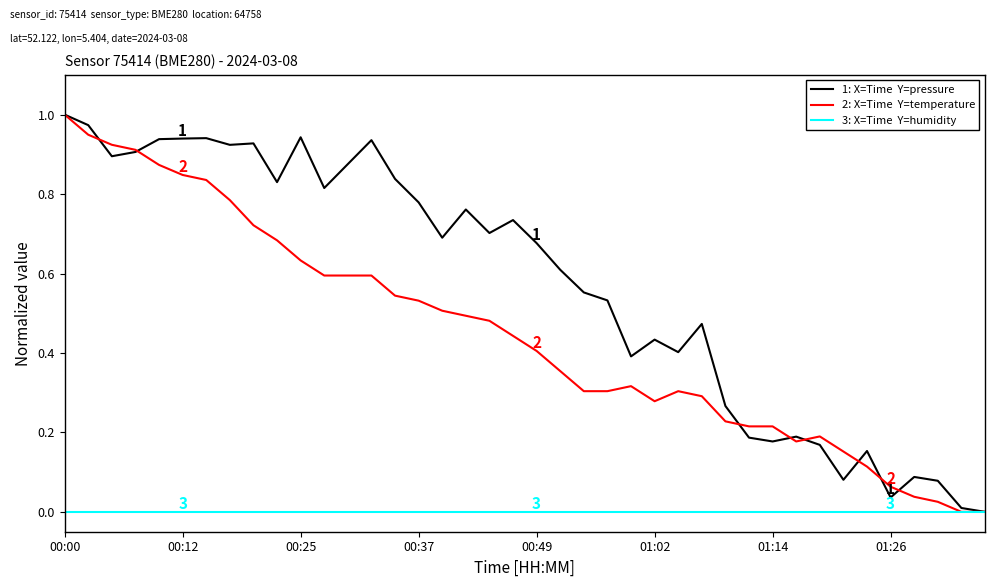

At which category is the sum across all series the highest?

00:00